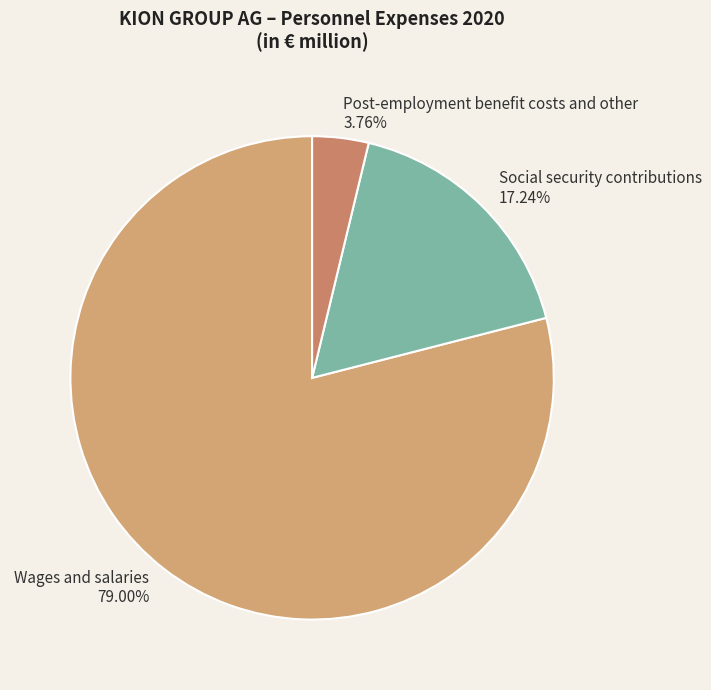

Is there a majority slice in this chart?

Yes